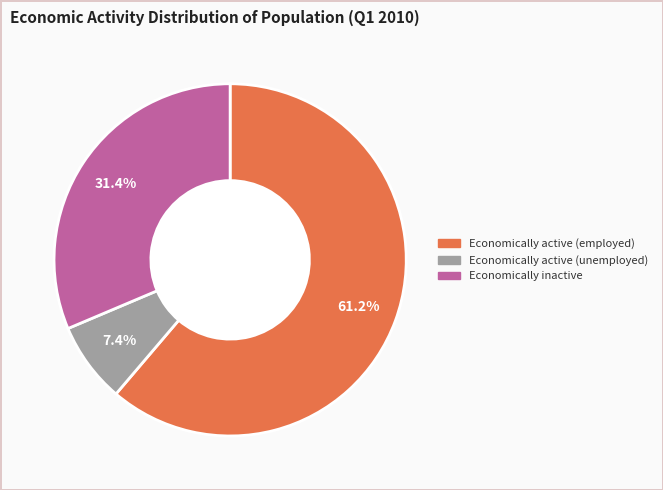

How many segments does this pie chart have?

3